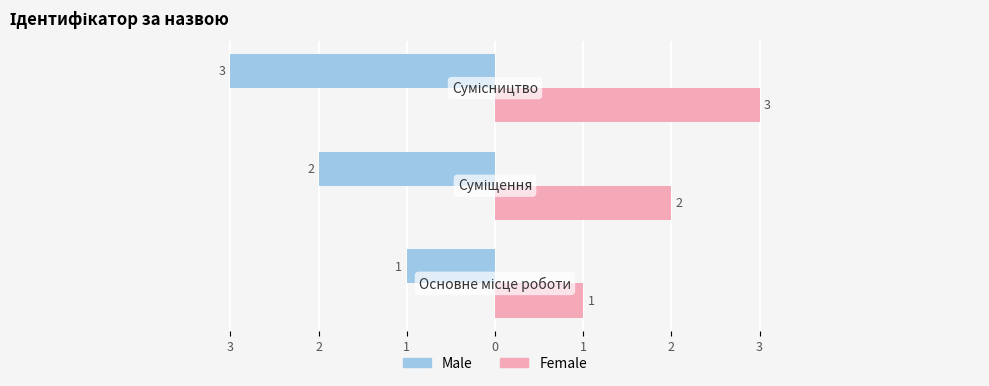

How many bars are there in total?

6